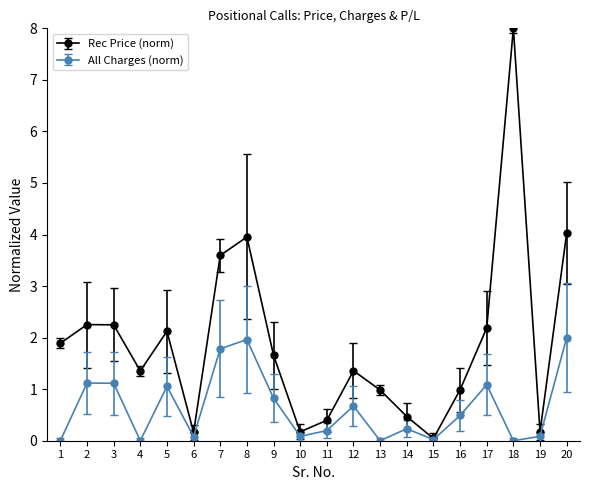

List the series in order of their peak value, lowest first.

All Charges (norm), Rec Price (norm)